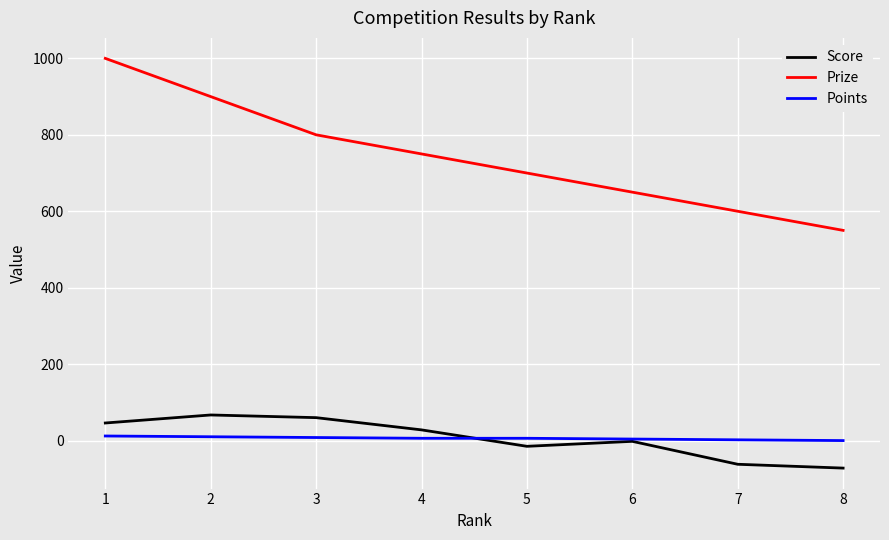

True or false: Prize and Score intersect in this chart.

False